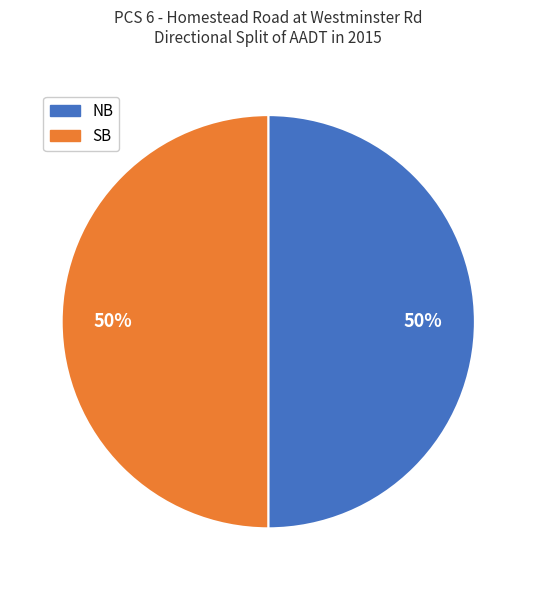

What is the ratio of the value at NB to the value at SB?

1.0